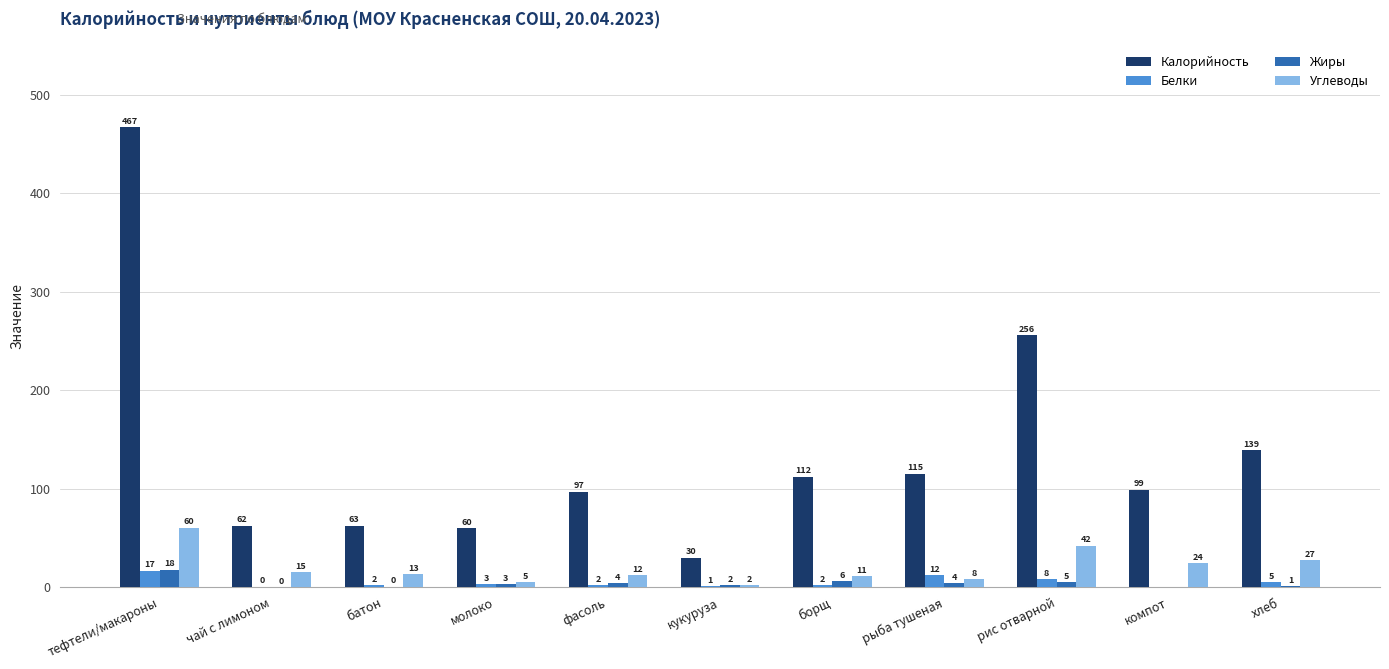

Count the number of categories in the chart.

11